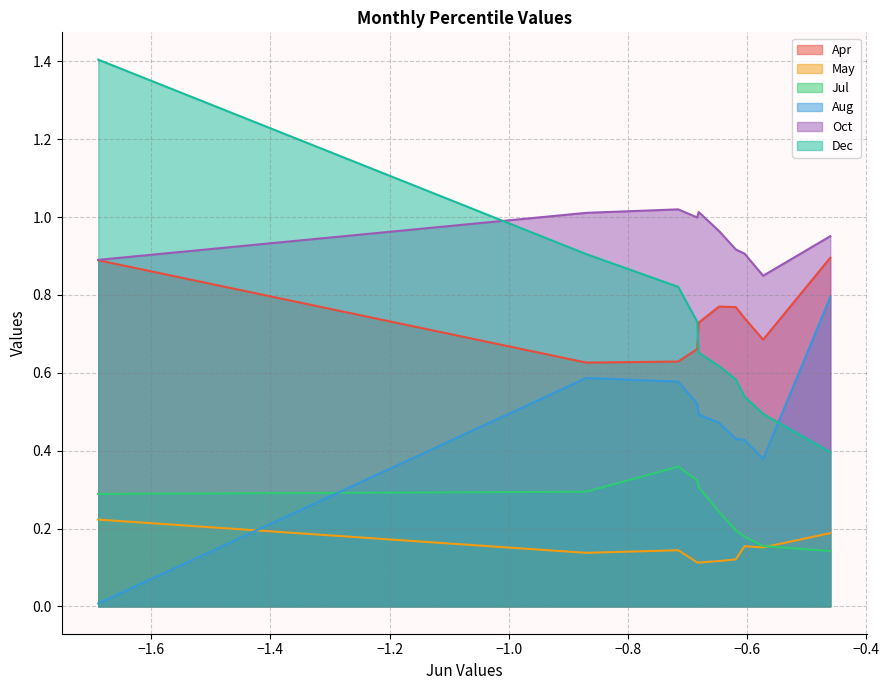

At which category does the chart reach its minimum across all series?

pct05